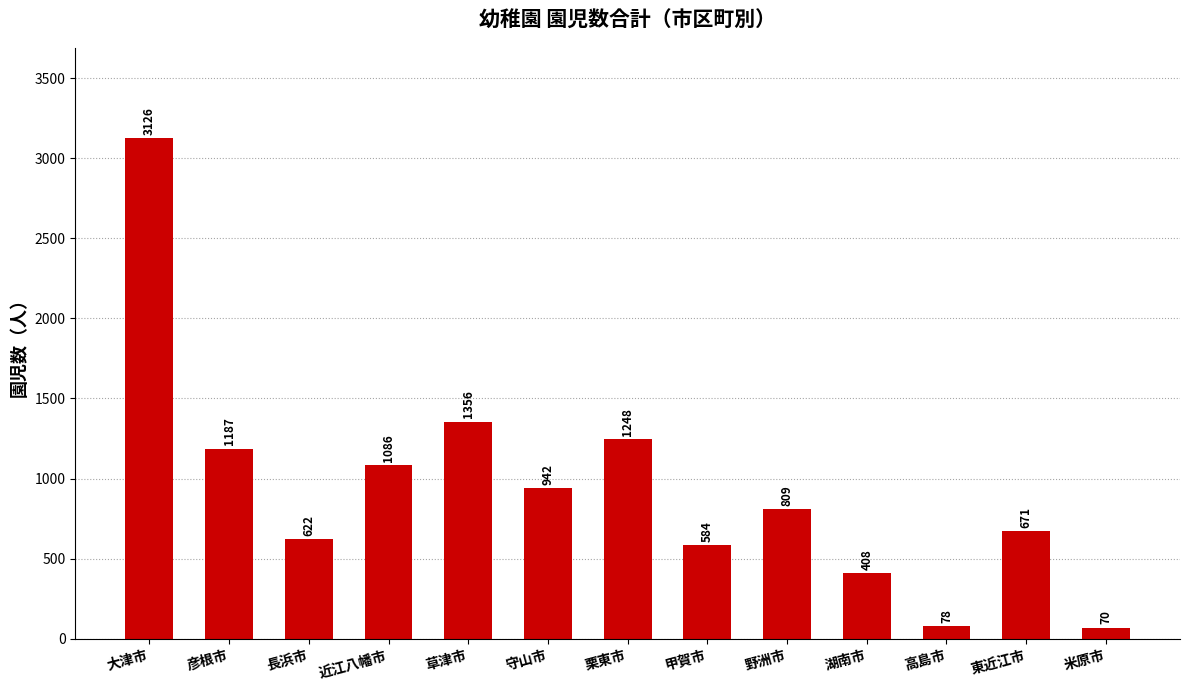

Does the chart contain stacked bars?

No